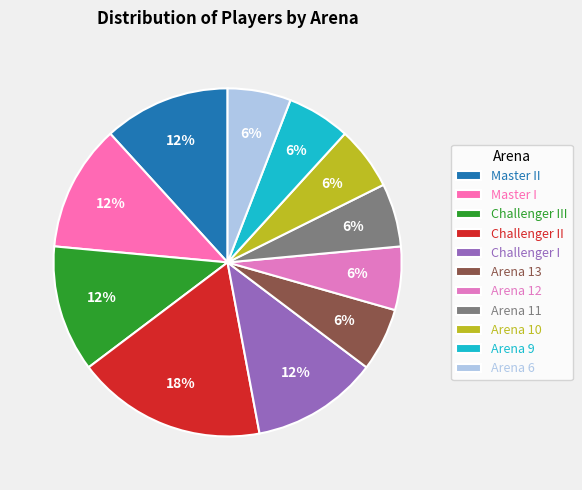

Does Master II account for over 50% of the chart?

No